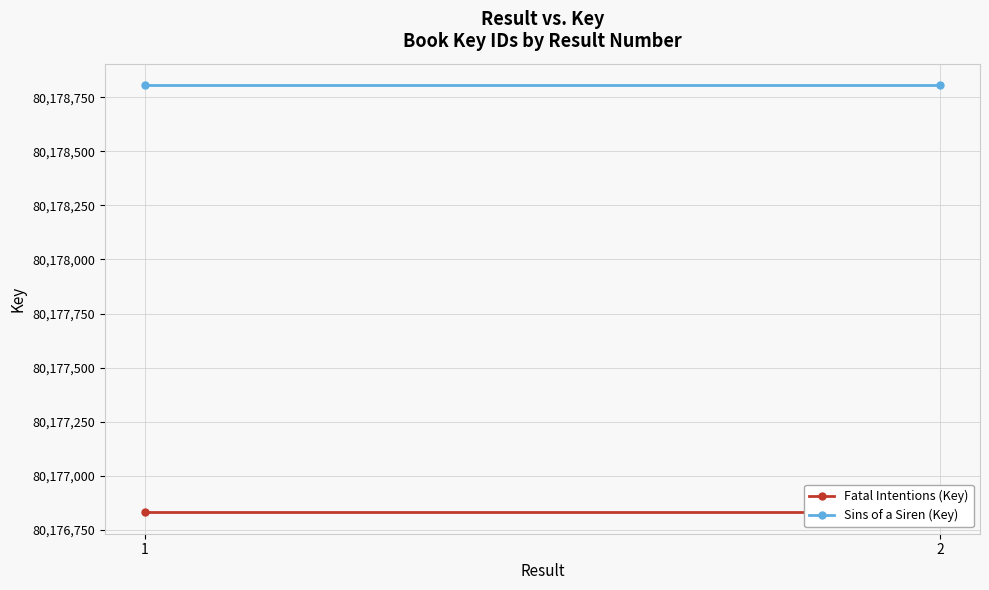

Reading right to left, list all the values displayed in this chart.

Fatal Intentions (Key): 80176830	80176830
Sins of a Siren (Key): 80178807	80178807